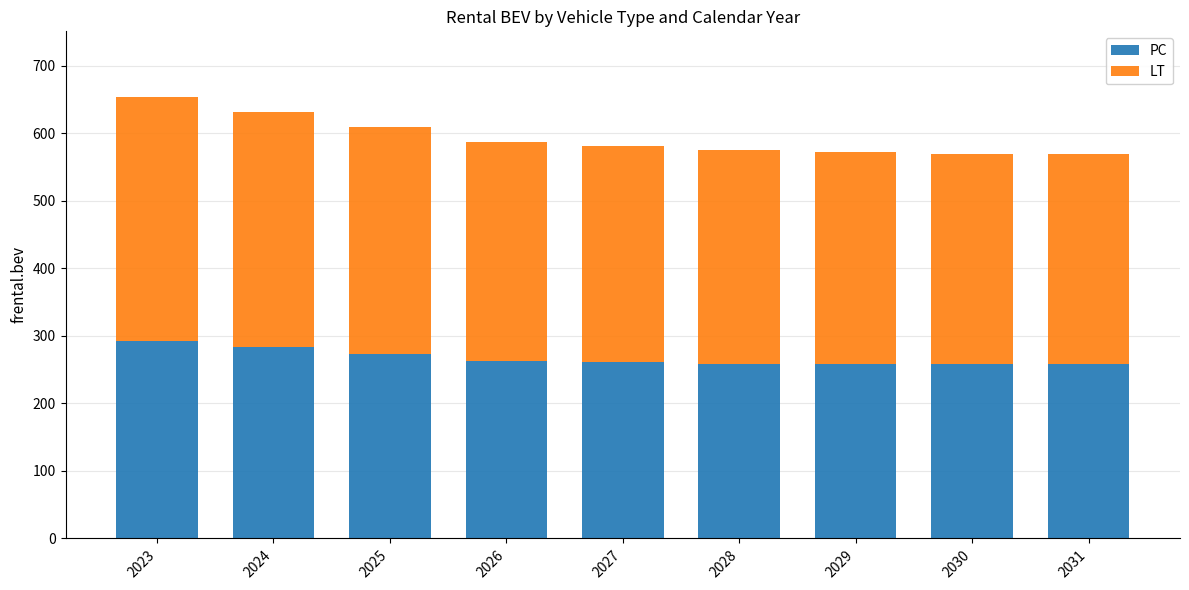

What is the approximate value of PC at 2028?

258.3